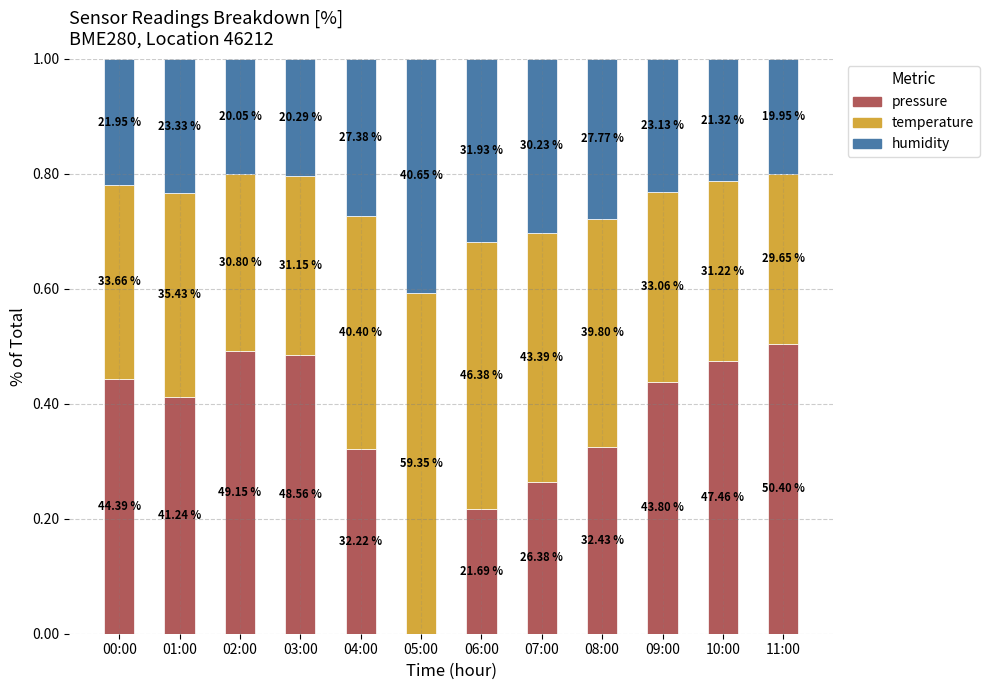

Where is temperature nearest to the value 0?

11:00